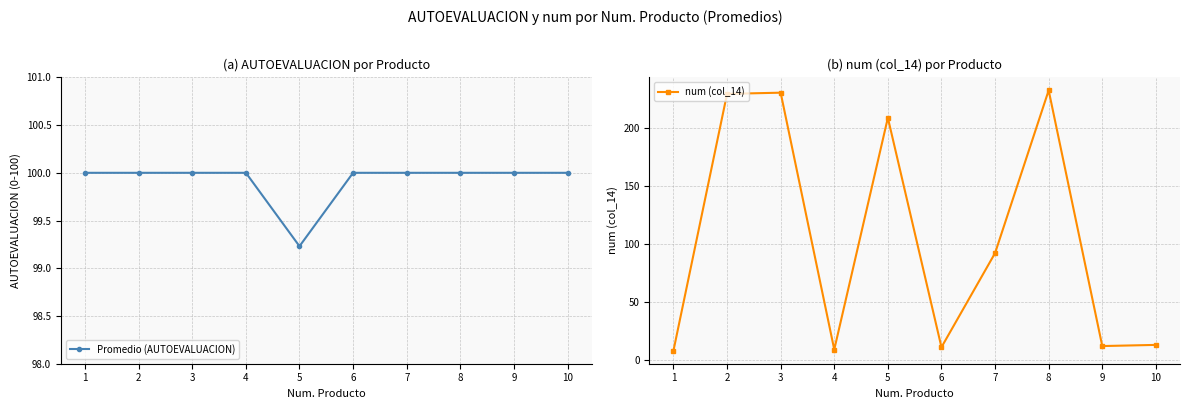

What is the greatest value displayed?

232.0